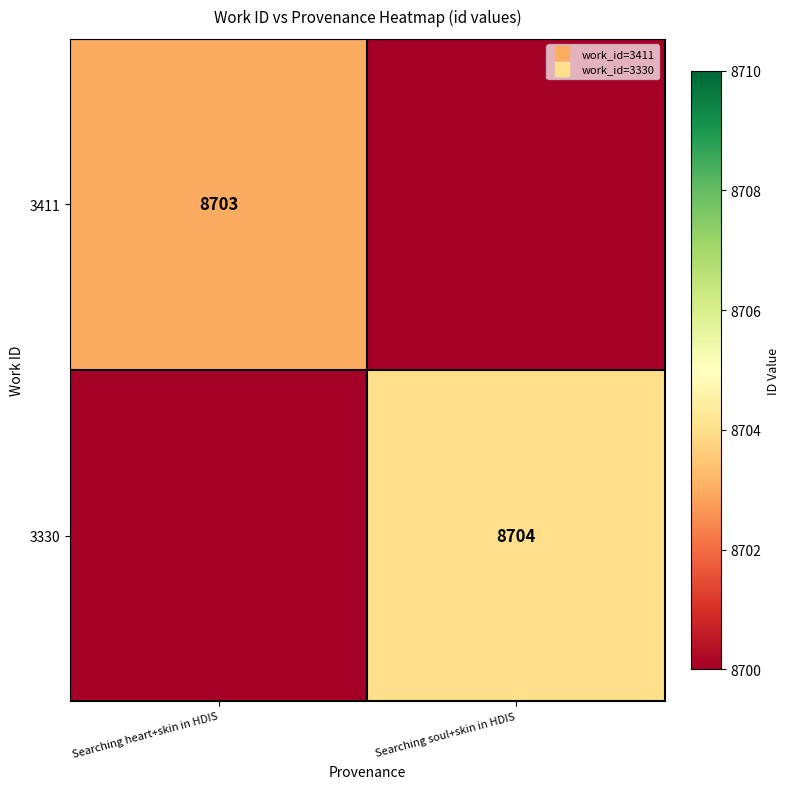

Which series has the largest total across all categories?

3330